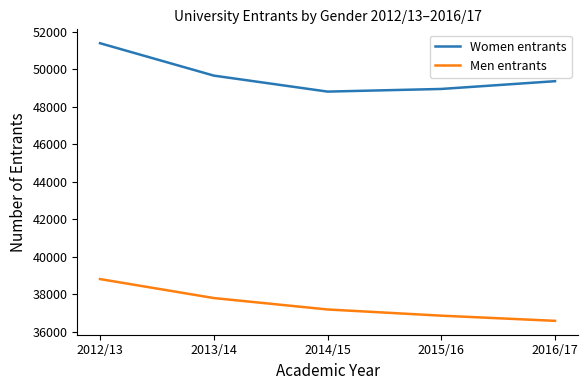

What are all the series names shown in the legend?

Women entrants, Men entrants